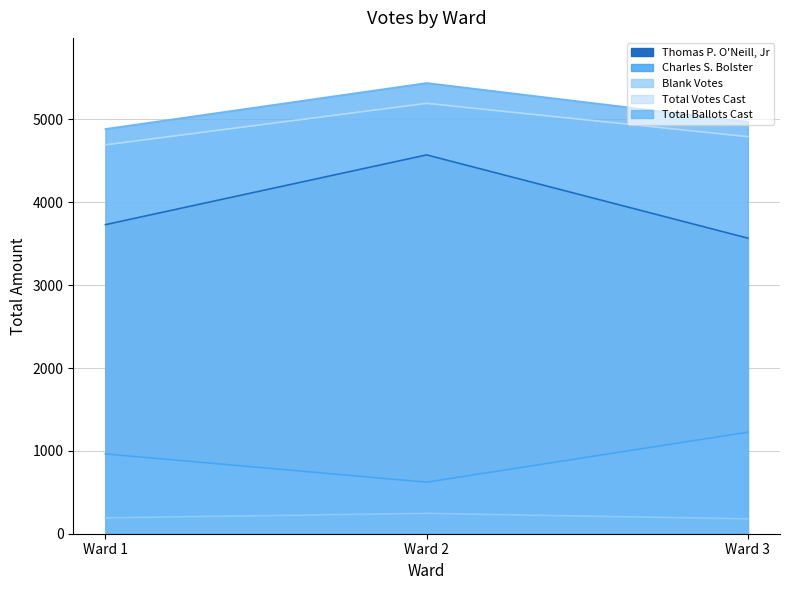

Read the Charles S. Bolster value at Ward 2, to the nearest 100.

600